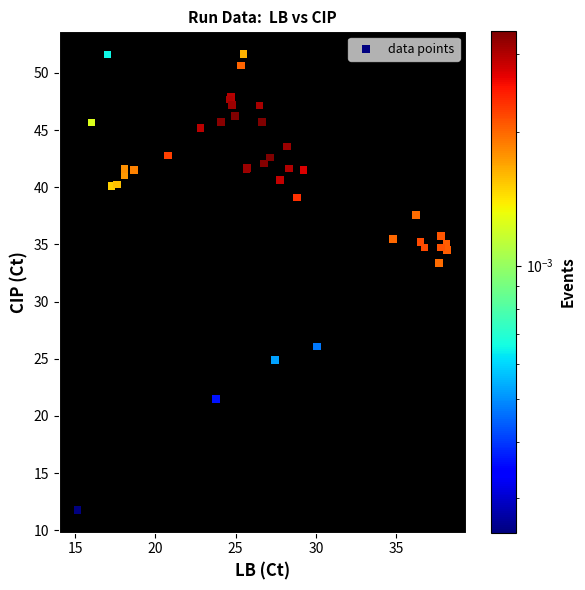

What Y value in the scatter plot is closest to 31?

33.4